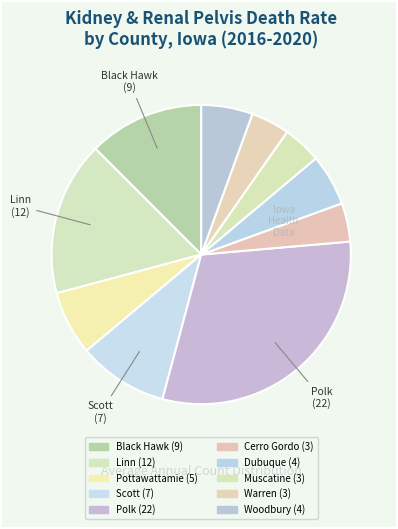

How many segments does this pie chart have?

10